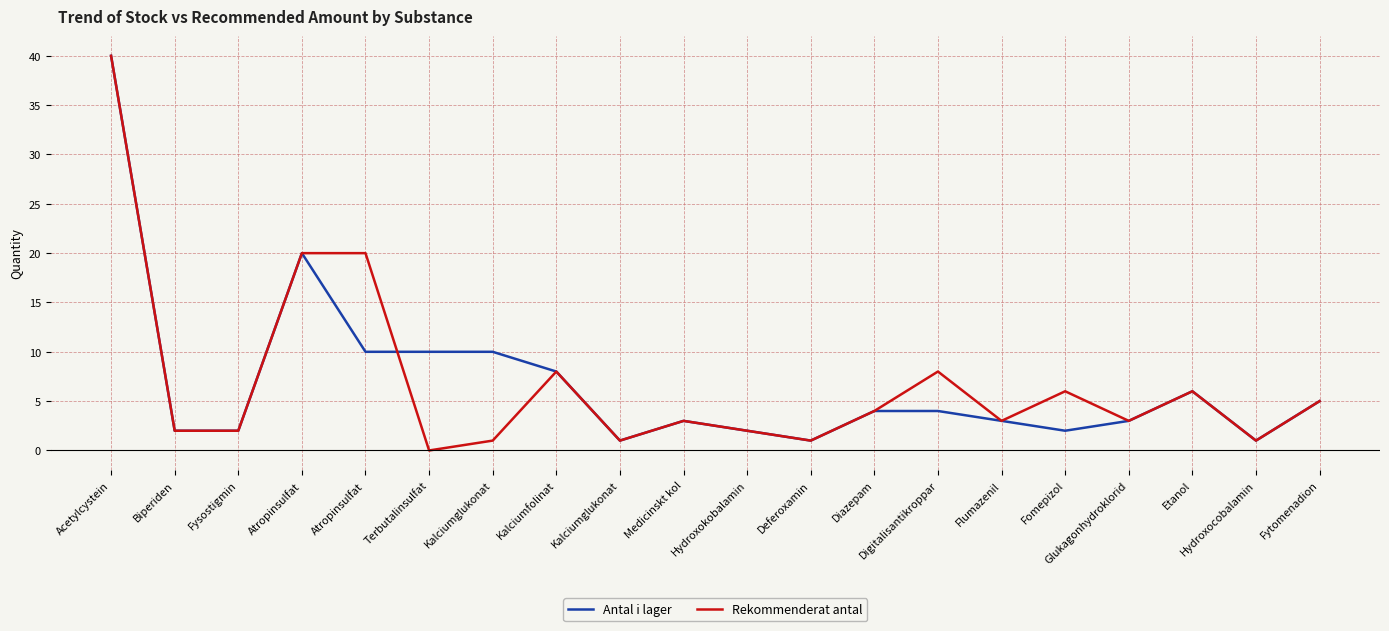

Where is the first local maximum for Rekommenderat antal?

Kalciumfolinat